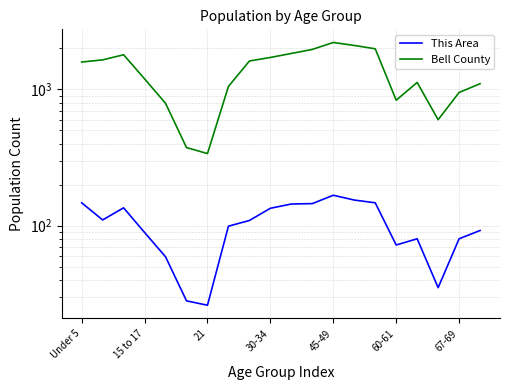

True or false: This Area and Bell County cross at least once.

False